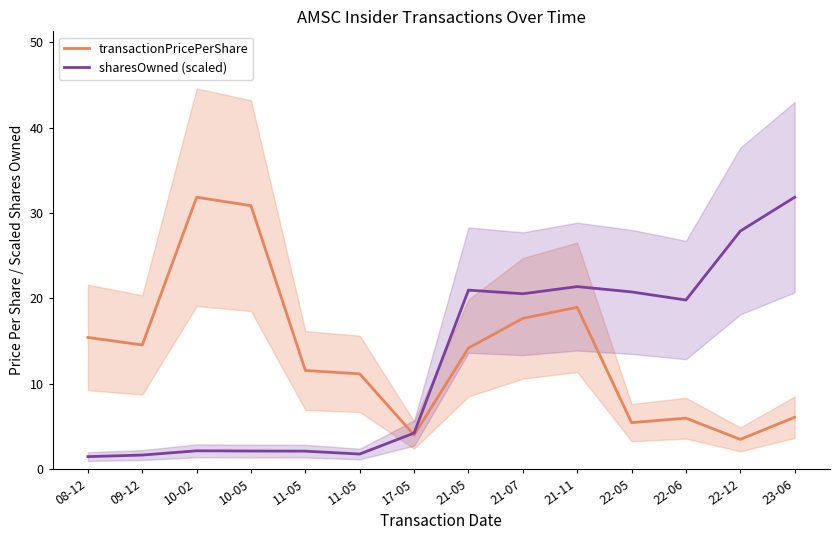

What is the spread (max minus min) of values at 22-05?

15.3